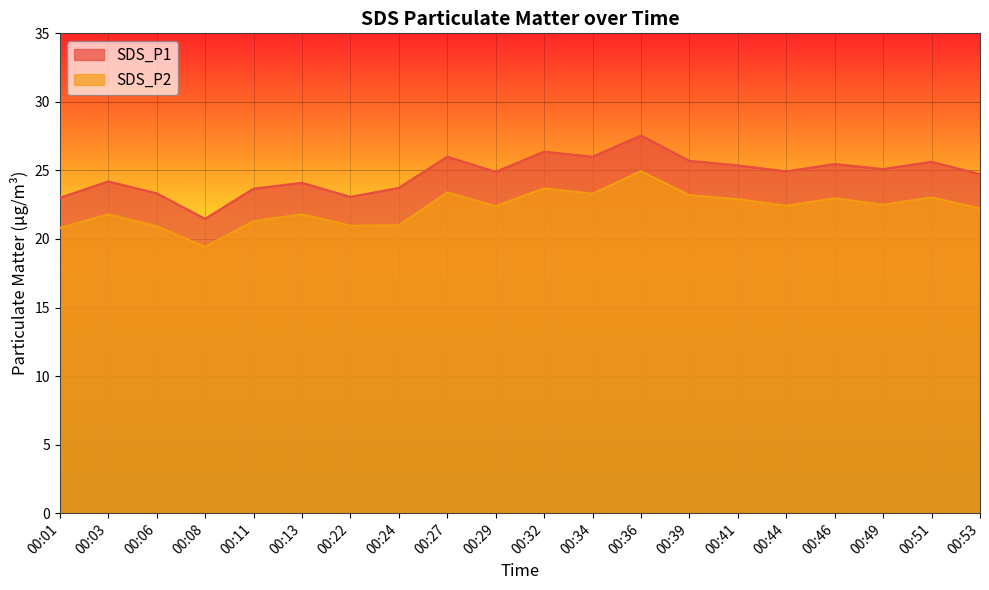

Which series has the largest range (max minus min)?

SDS_P1